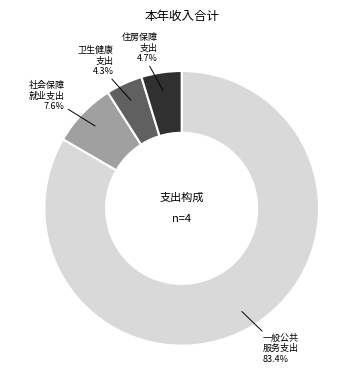

Is there any slice that represents more than half of the pie?

Yes